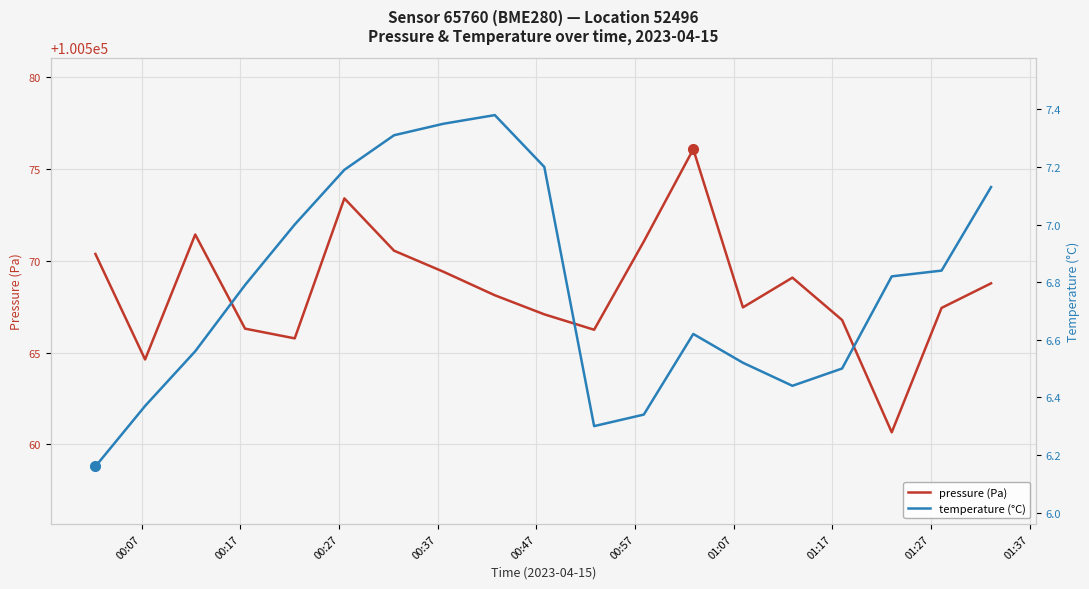

What is the maximum value for pressure (Pa)?

100576.1